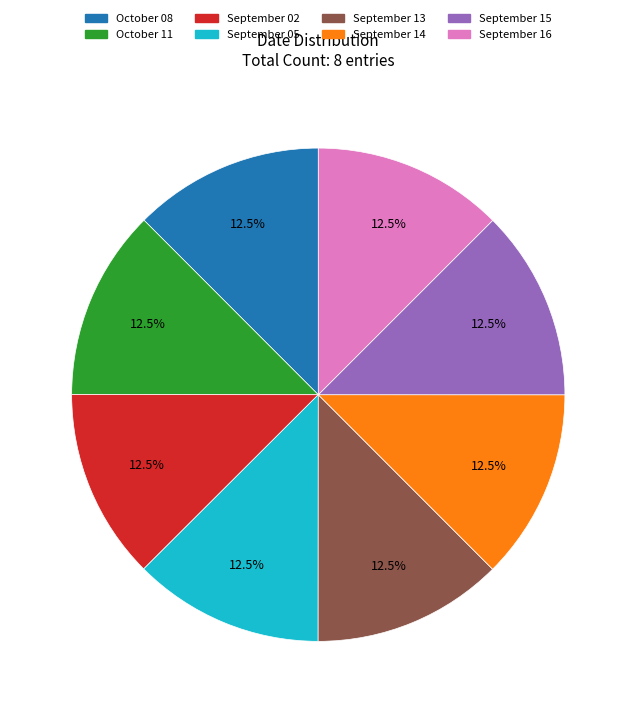

Count the number of slices in the pie.

8